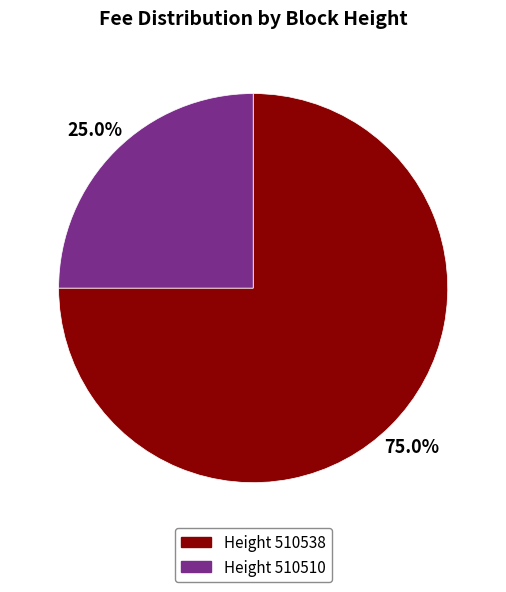

Is there any slice that represents more than half of the pie?

Yes